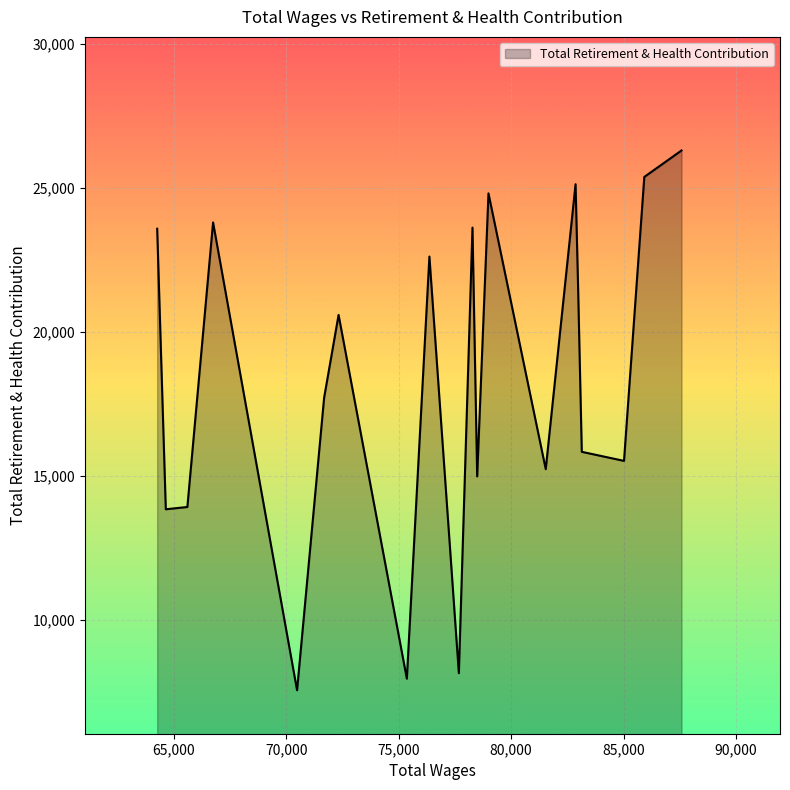

What is the greatest value displayed?

26303